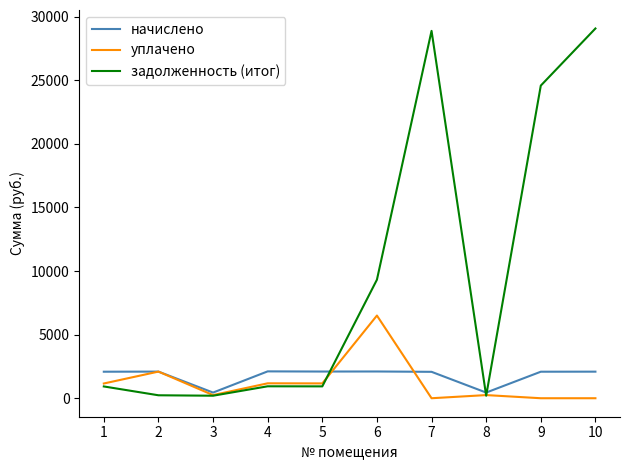

Rank the series at 10 from lowest to highest value.

уплачено, начислено, задолженность (итог)